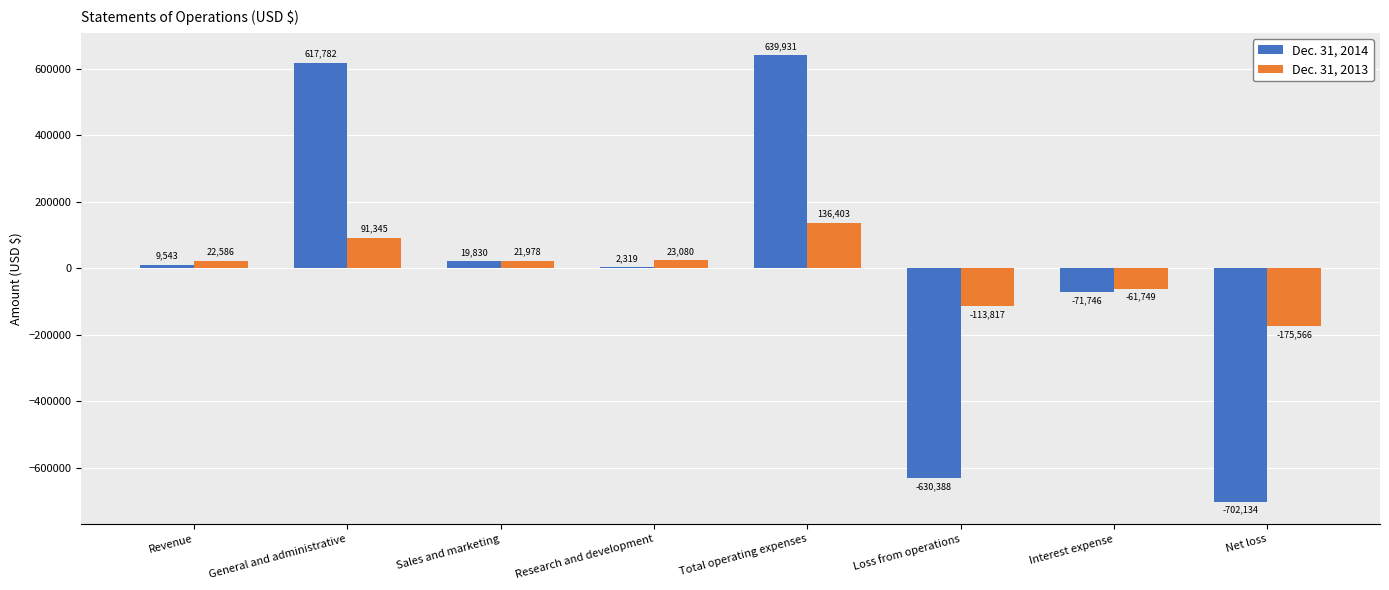

At which label is Dec. 31, 2014 closest to -31101?

Research and development